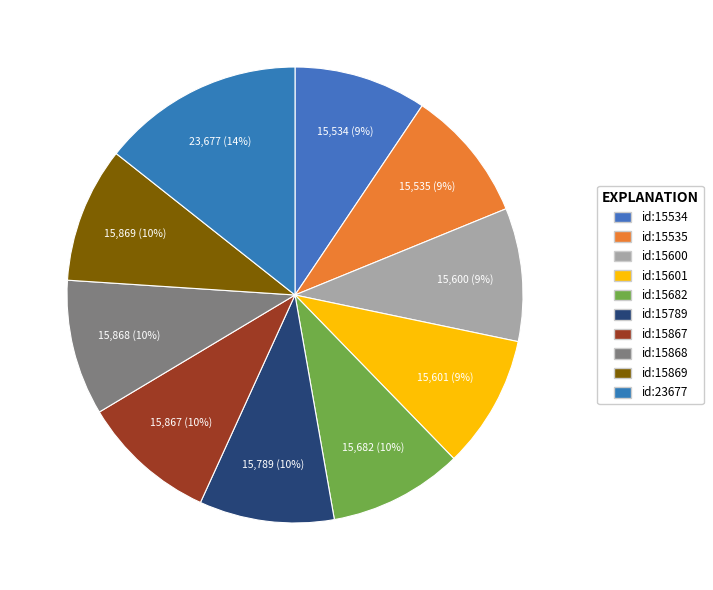

How many segments does this pie chart have?

10